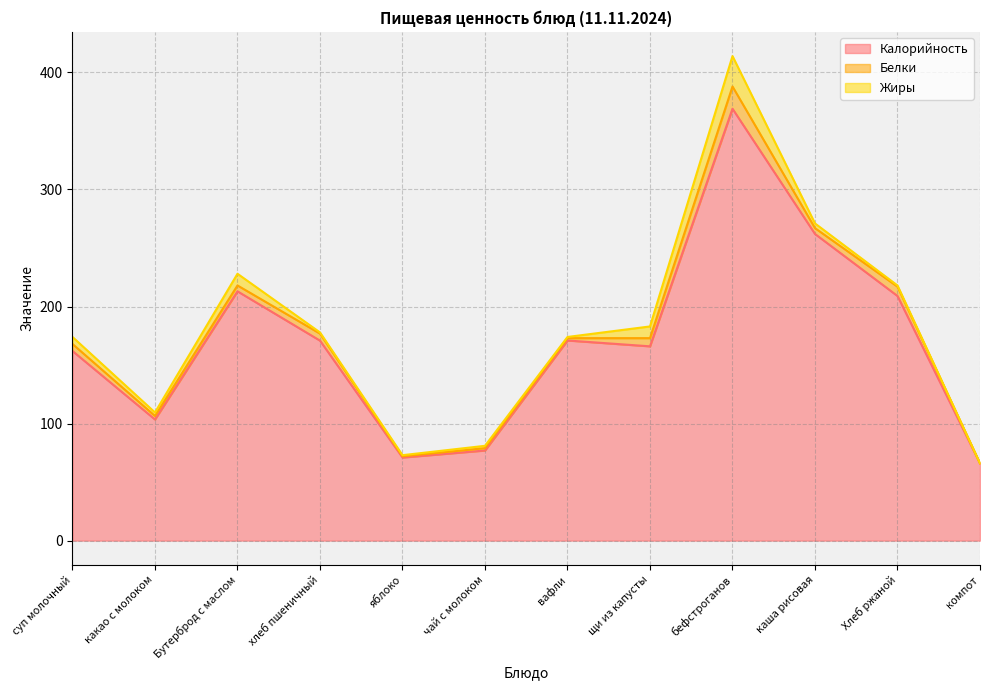

True or false: Жиры and Белки cross at least once.

True